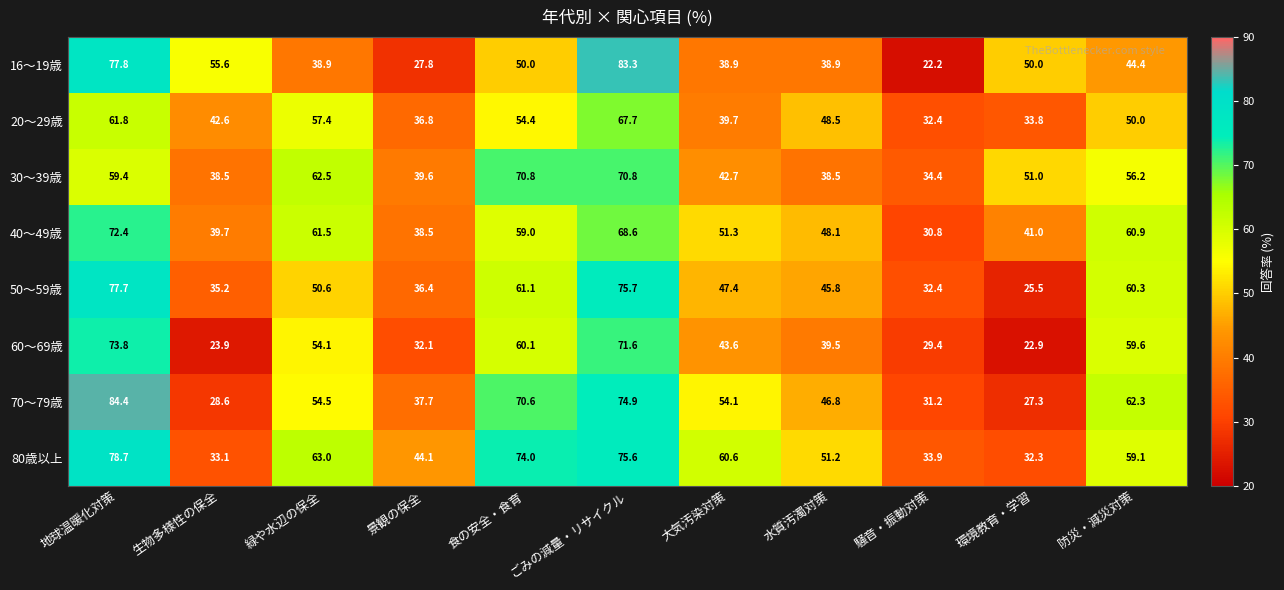

Where is 20～29歳 nearest to the value 50?

防災・減災対策